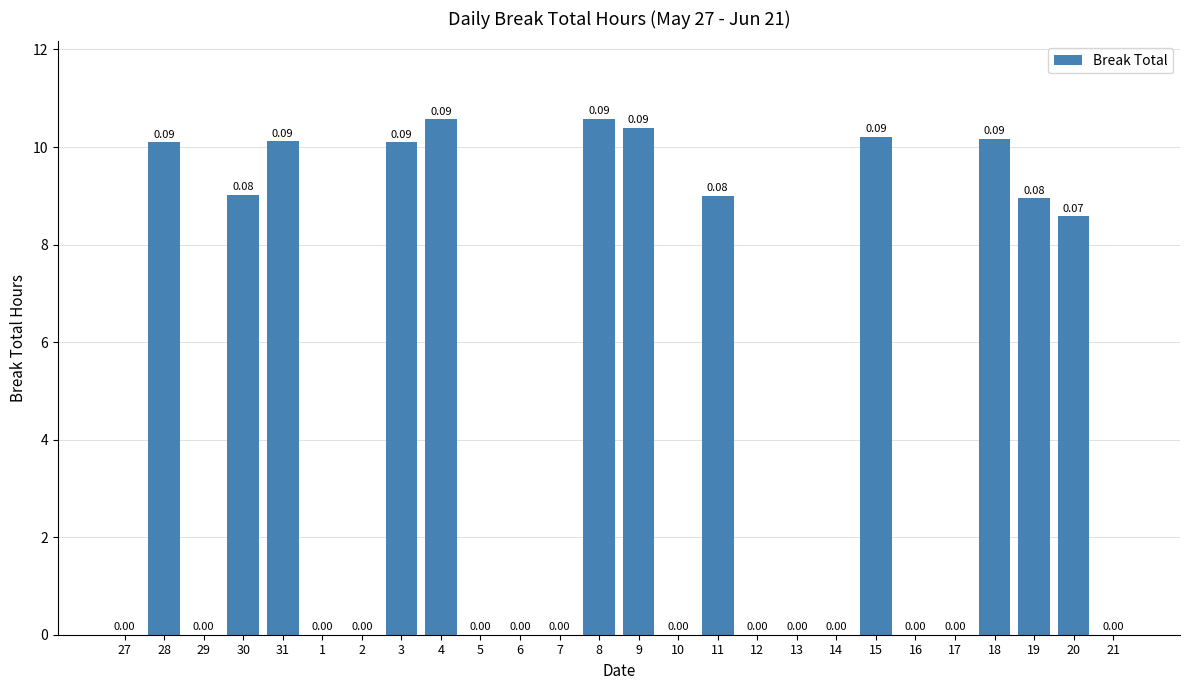

Which category has the highest value across all series?

8